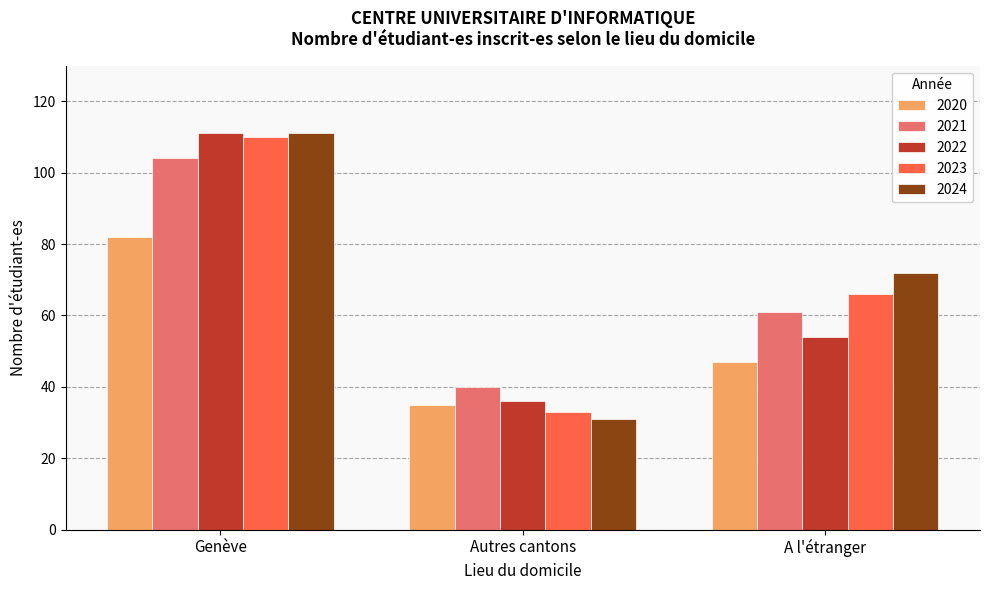

Does the chart contain any negative values?

No